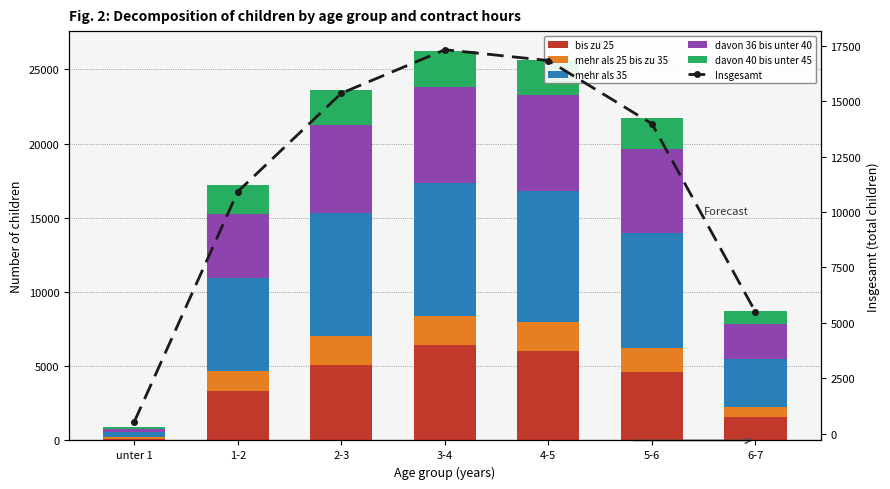

At which label does mehr als 35 first exceed 7770?

2-3